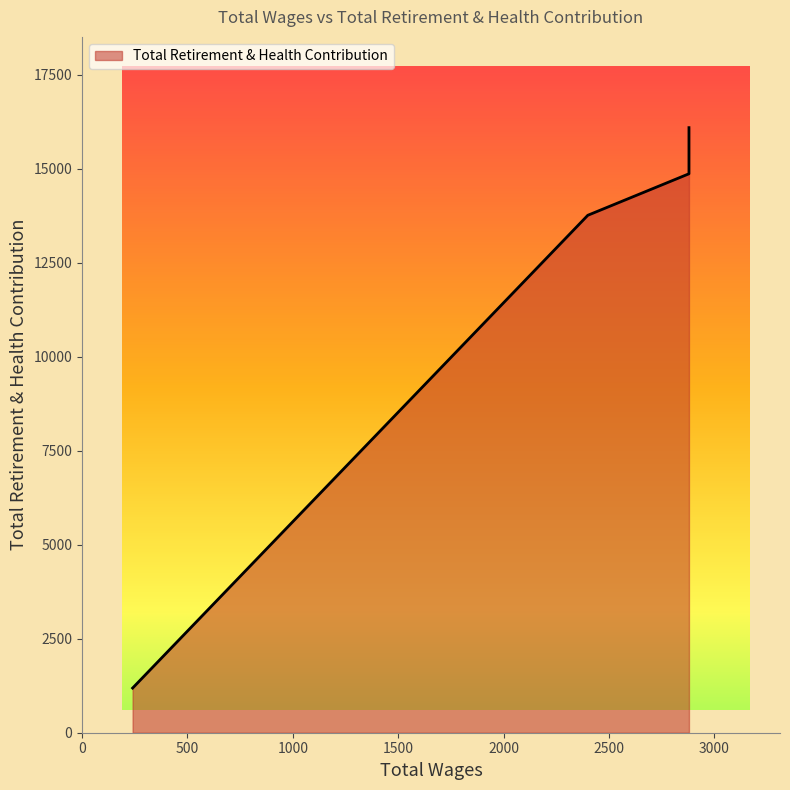

True or false: the data shows 14868 at 2880.0.

True